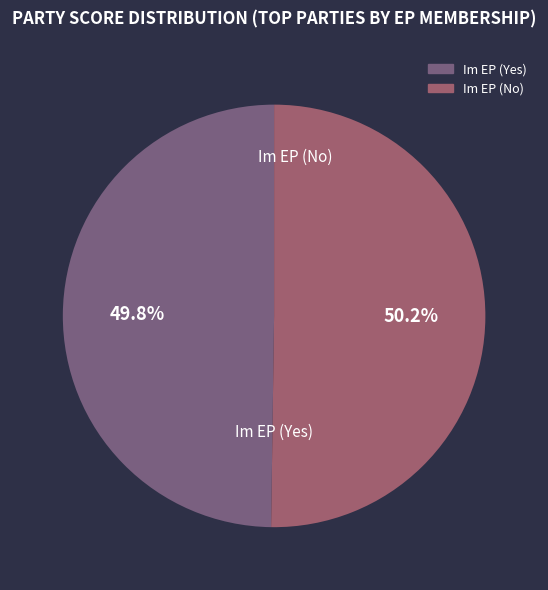

Is there a majority slice in this chart?

Yes